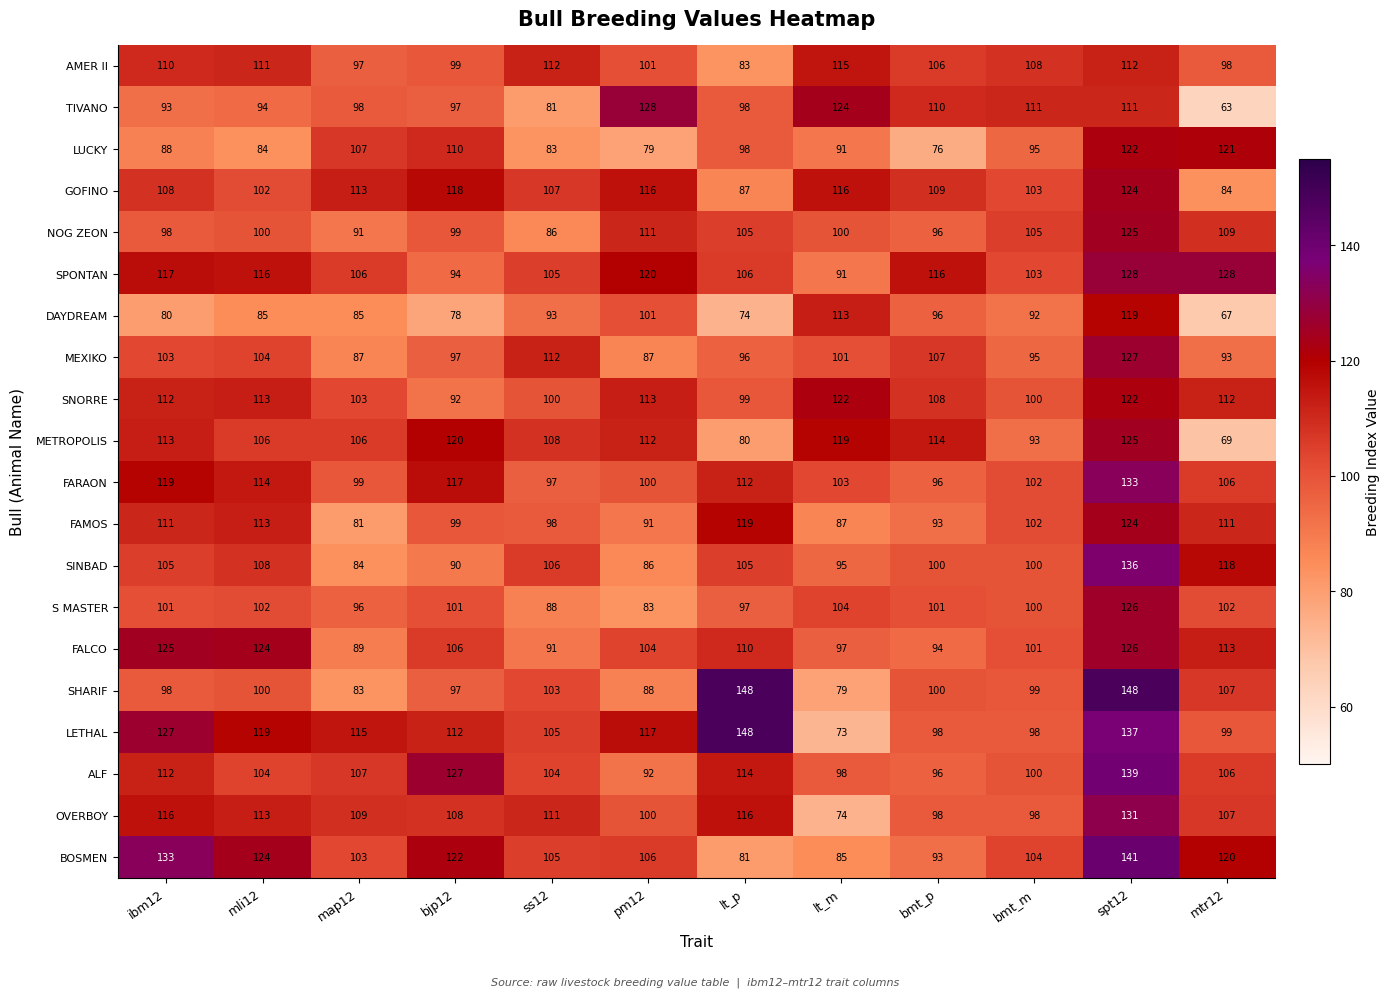

What is the difference between the maximum and minimum values in the LUCKY series?

46